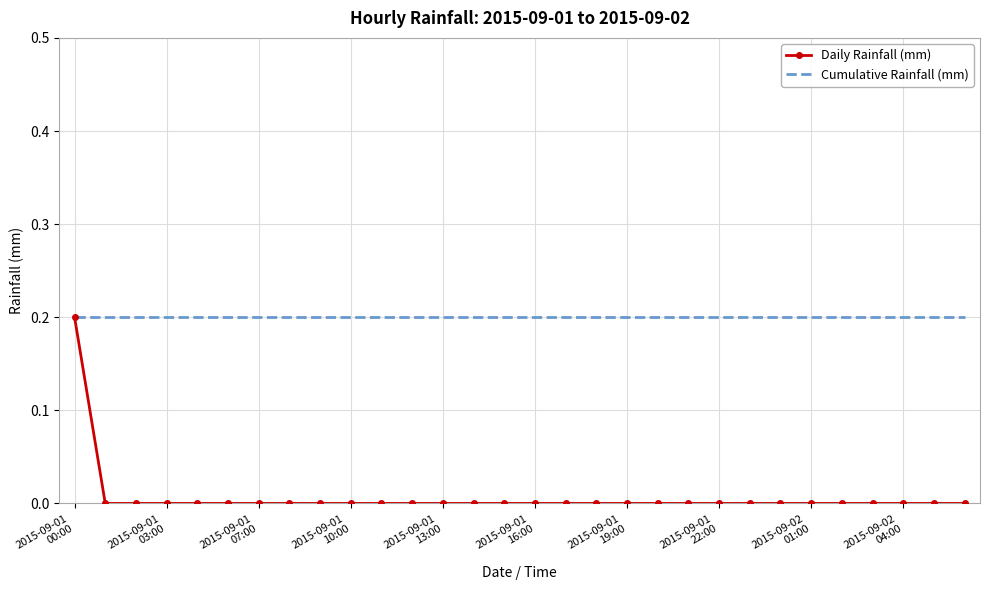

Which series has the widest spread of values?

Daily Rainfall (mm)